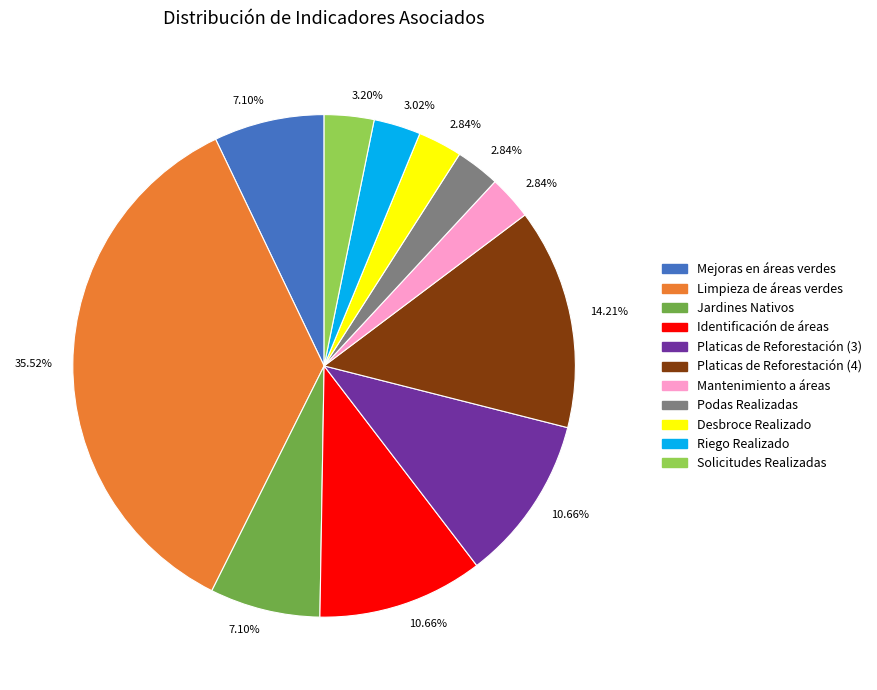

Is there a majority slice in this chart?

No